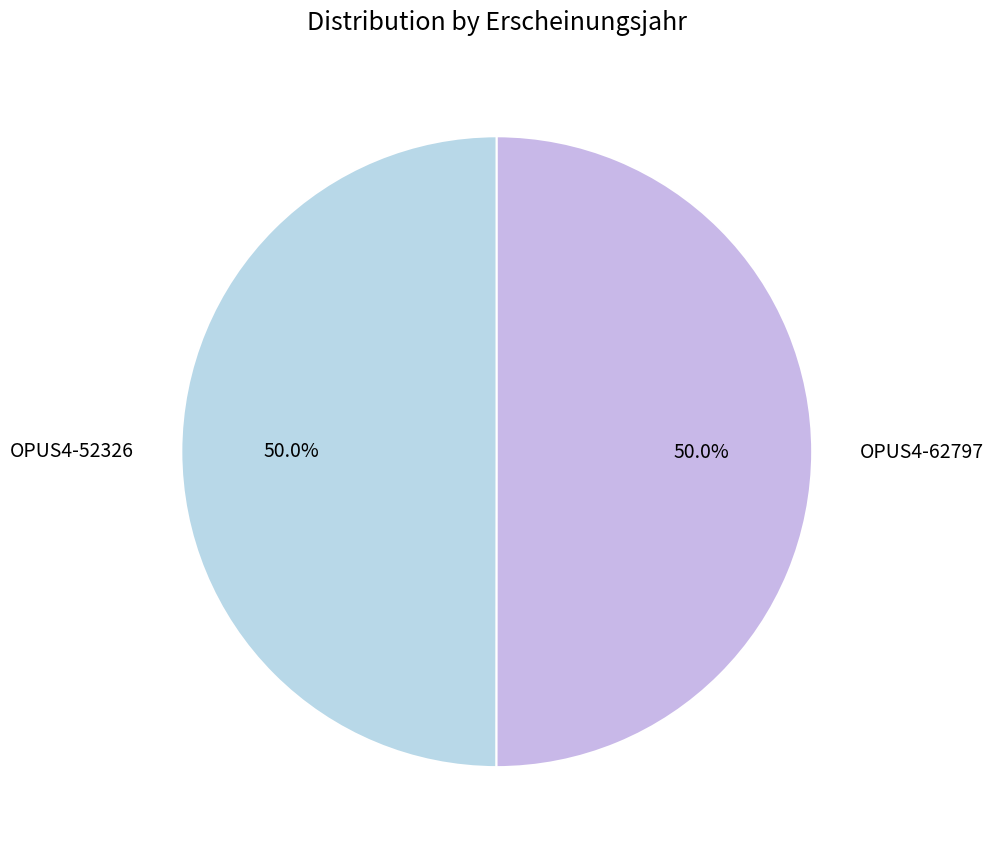

Approximately how many times larger is the value at OPUS4-52326 compared to OPUS4-62797?

1.0